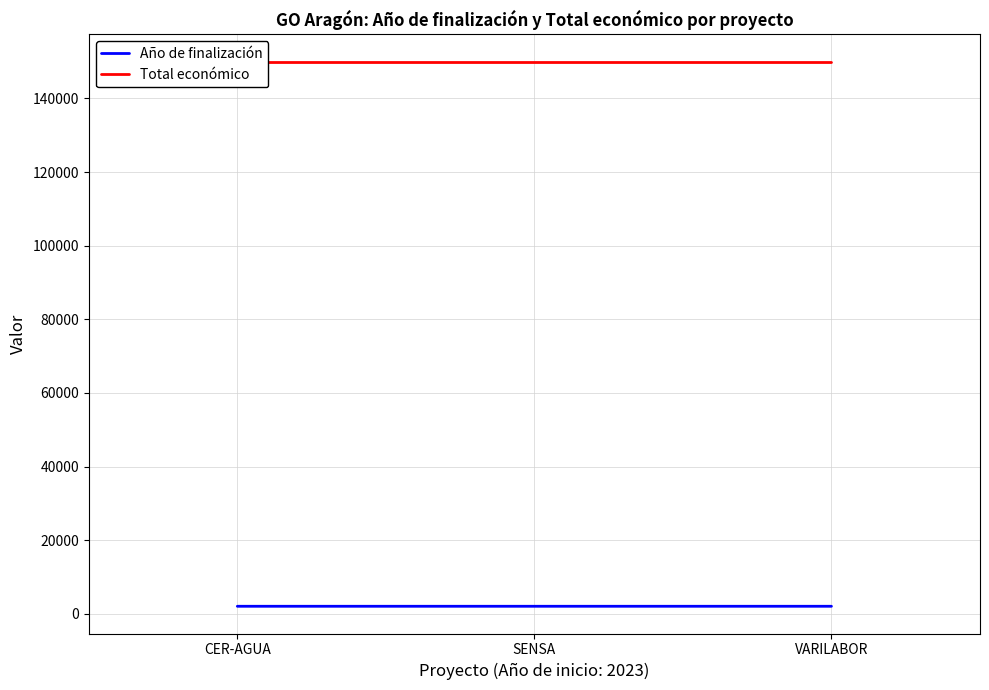

Does the chart display data point markers on the line(s)?

No